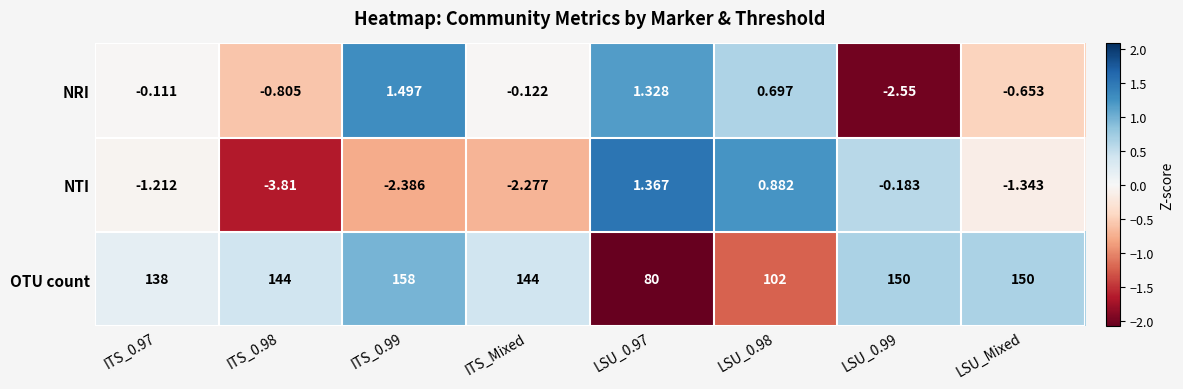

At LSU_0.98, list the series in order from largest to smallest.

OTU count, NTI, NRI